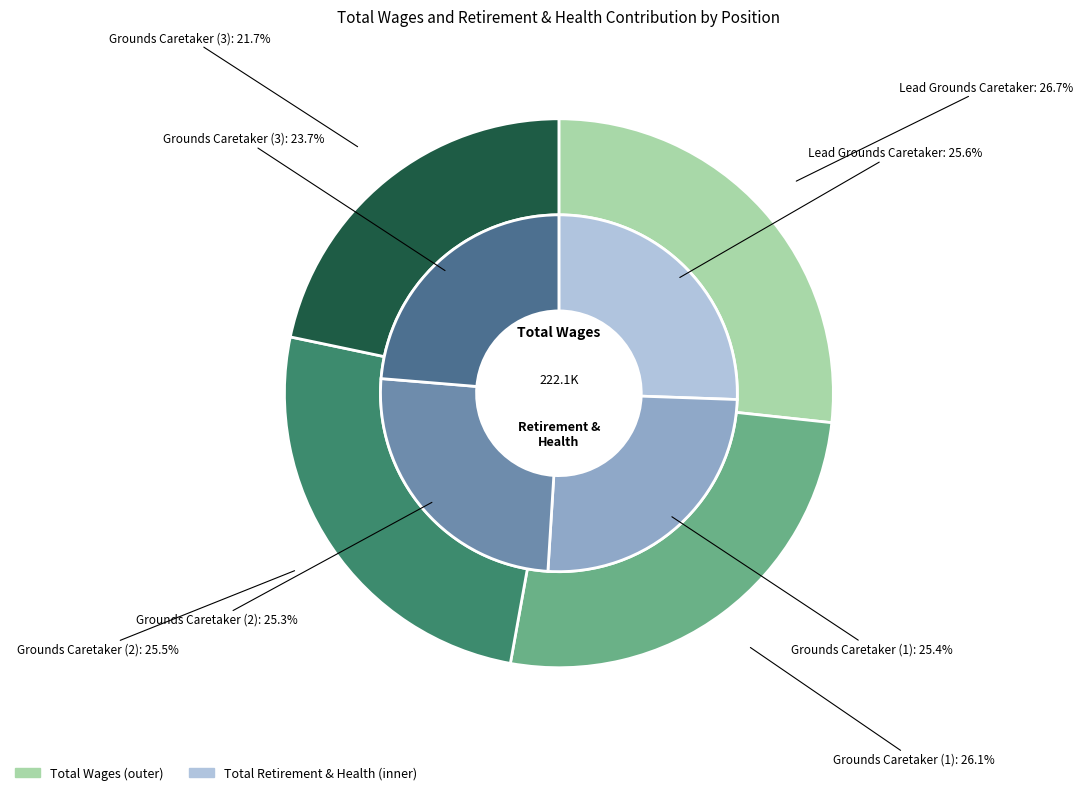

Rank the series by their average value, from highest to lowest.

Total Wages, Total Retirement & Health Contribution